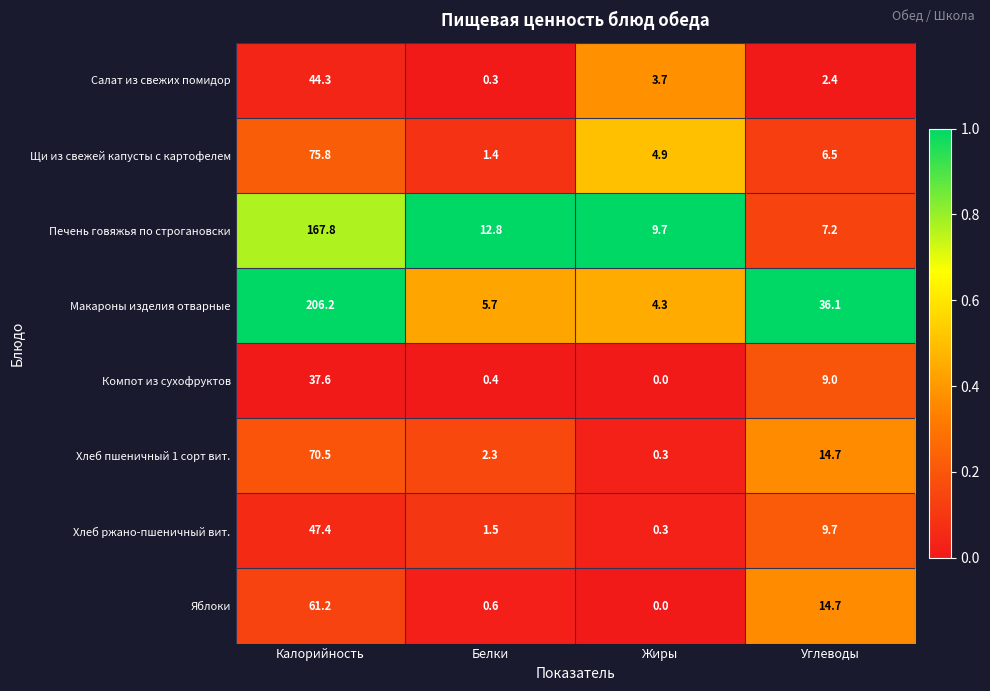

List the series in order of their peak value, lowest first.

Компот из сухофруктов, Салат из свежих помидор, Хлеб ржано-пшеничный вит., Яблоки, Хлеб пшеничный 1 сорт вит., Щи из свежей капусты с картофелем, Печень говяжья по строгановски, Макароны изделия отварные